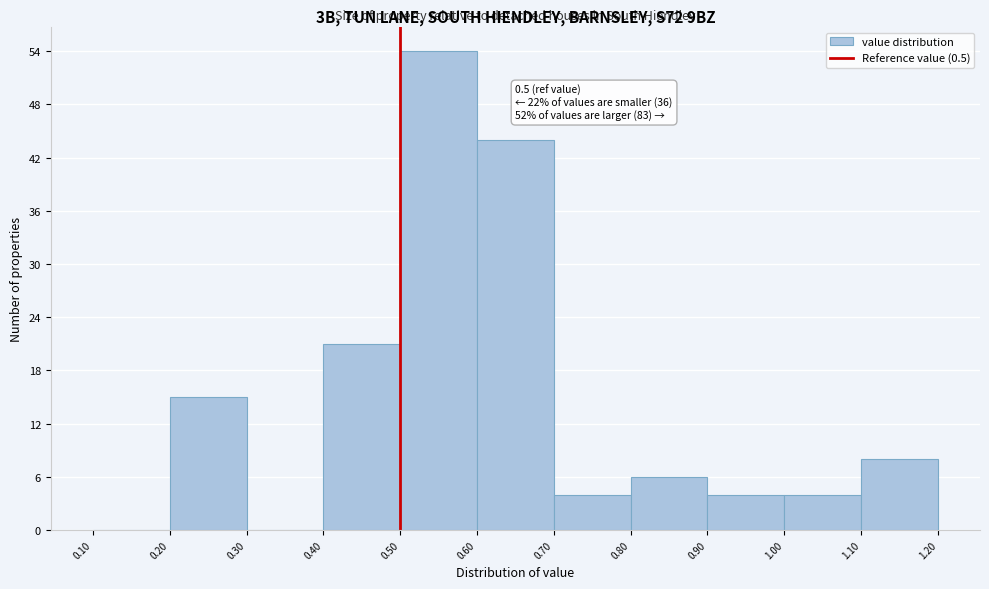

Over which range of the x-axis is the bar tallest?

0.50 to 0.60